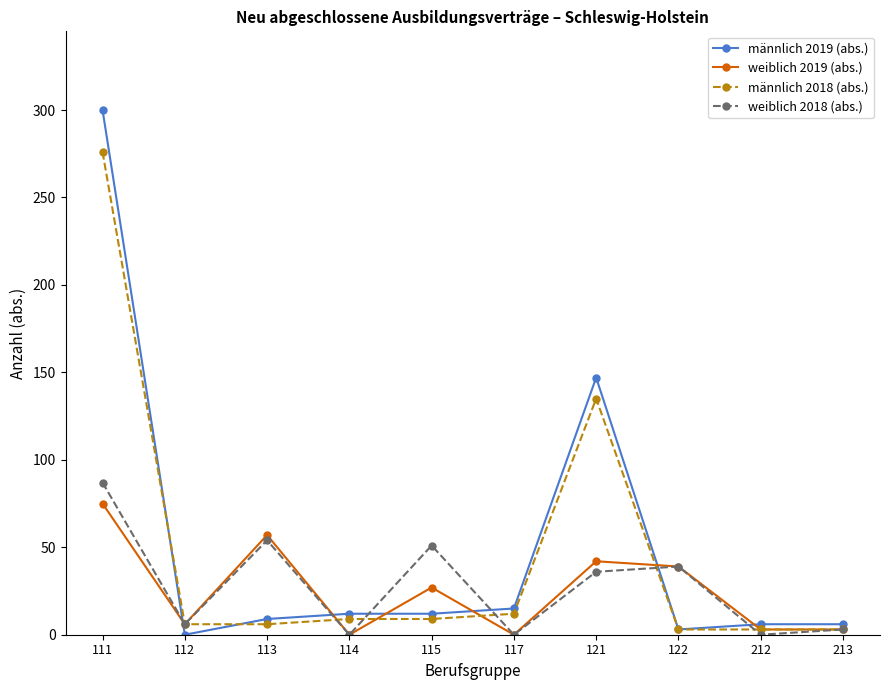

What is the sum of all weiblich 2019 (abs.) values?

252